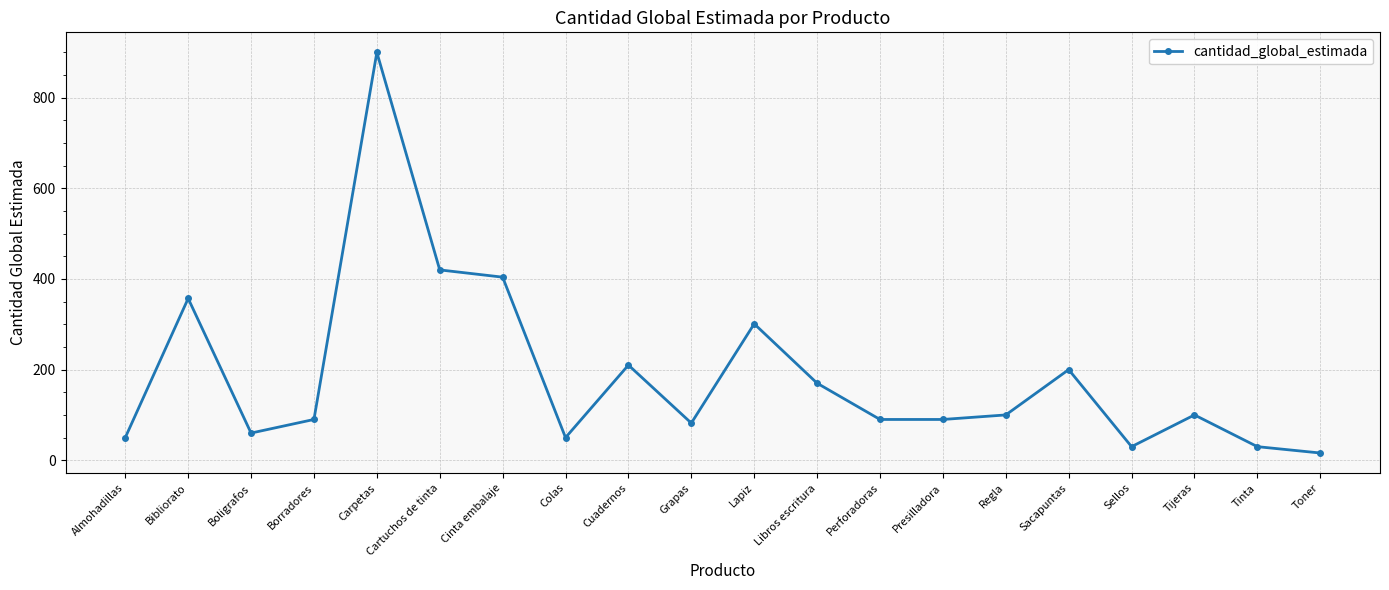

True or false: there are more than 1 points higher than both neighbors.

True